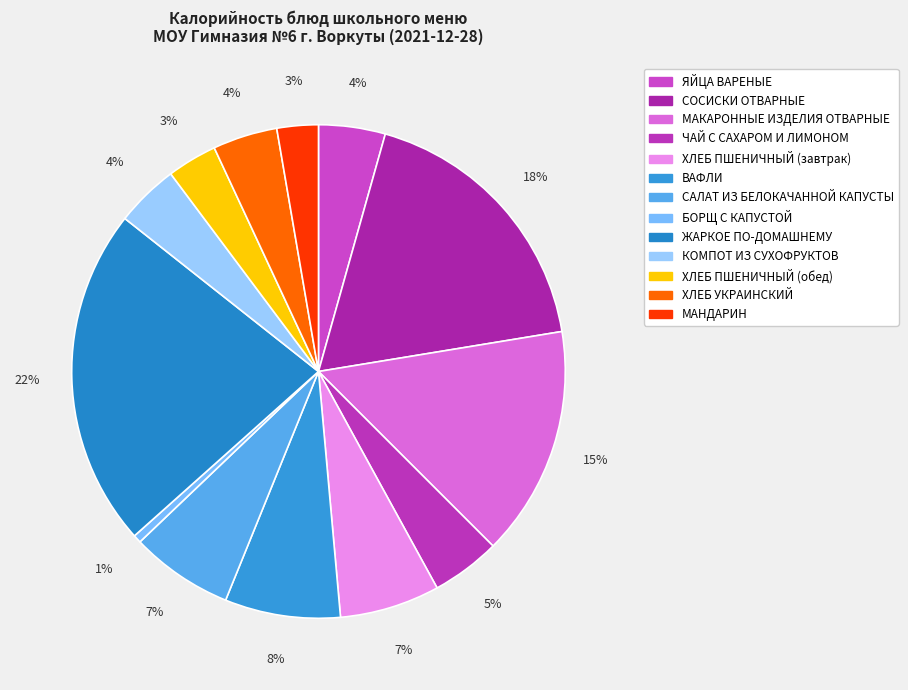

How many slices are in this pie chart?

13